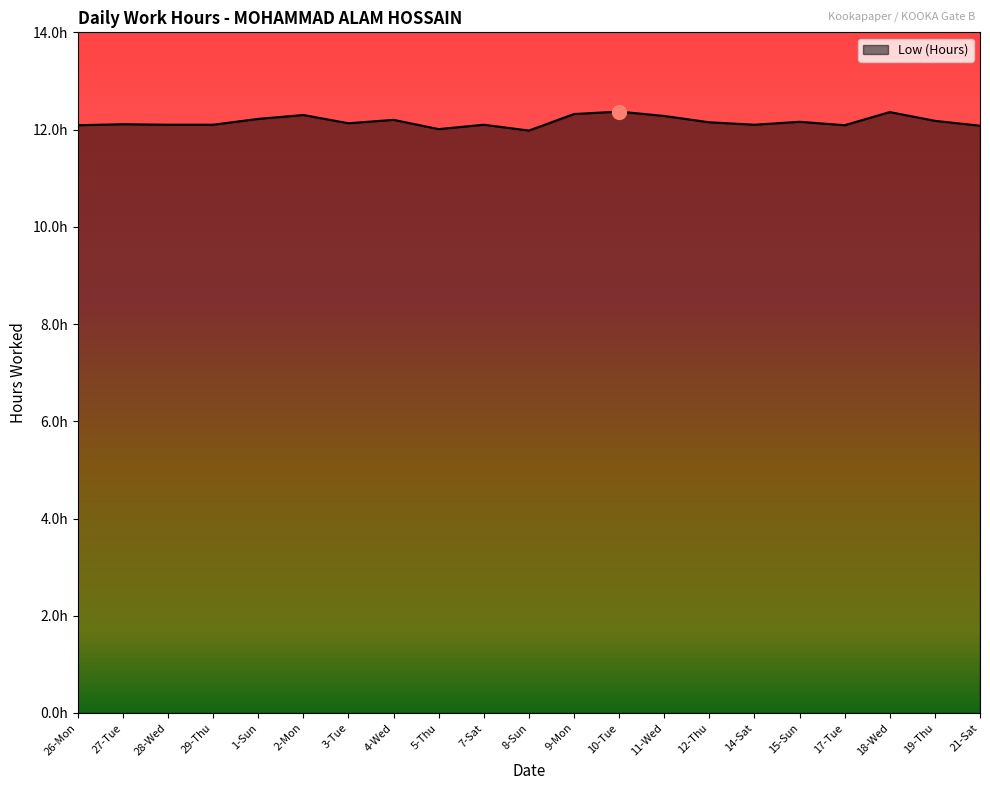

Does the chart display data point markers on the line(s)?

No